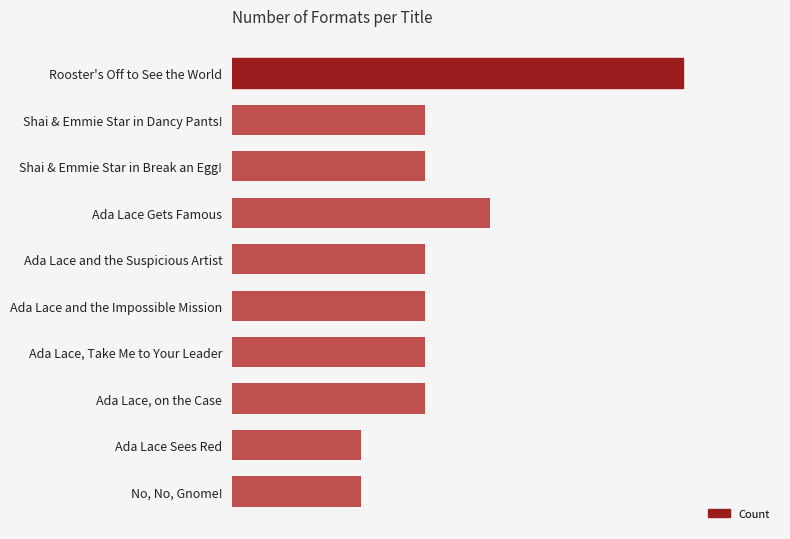

Does the chart contain any negative values?

No